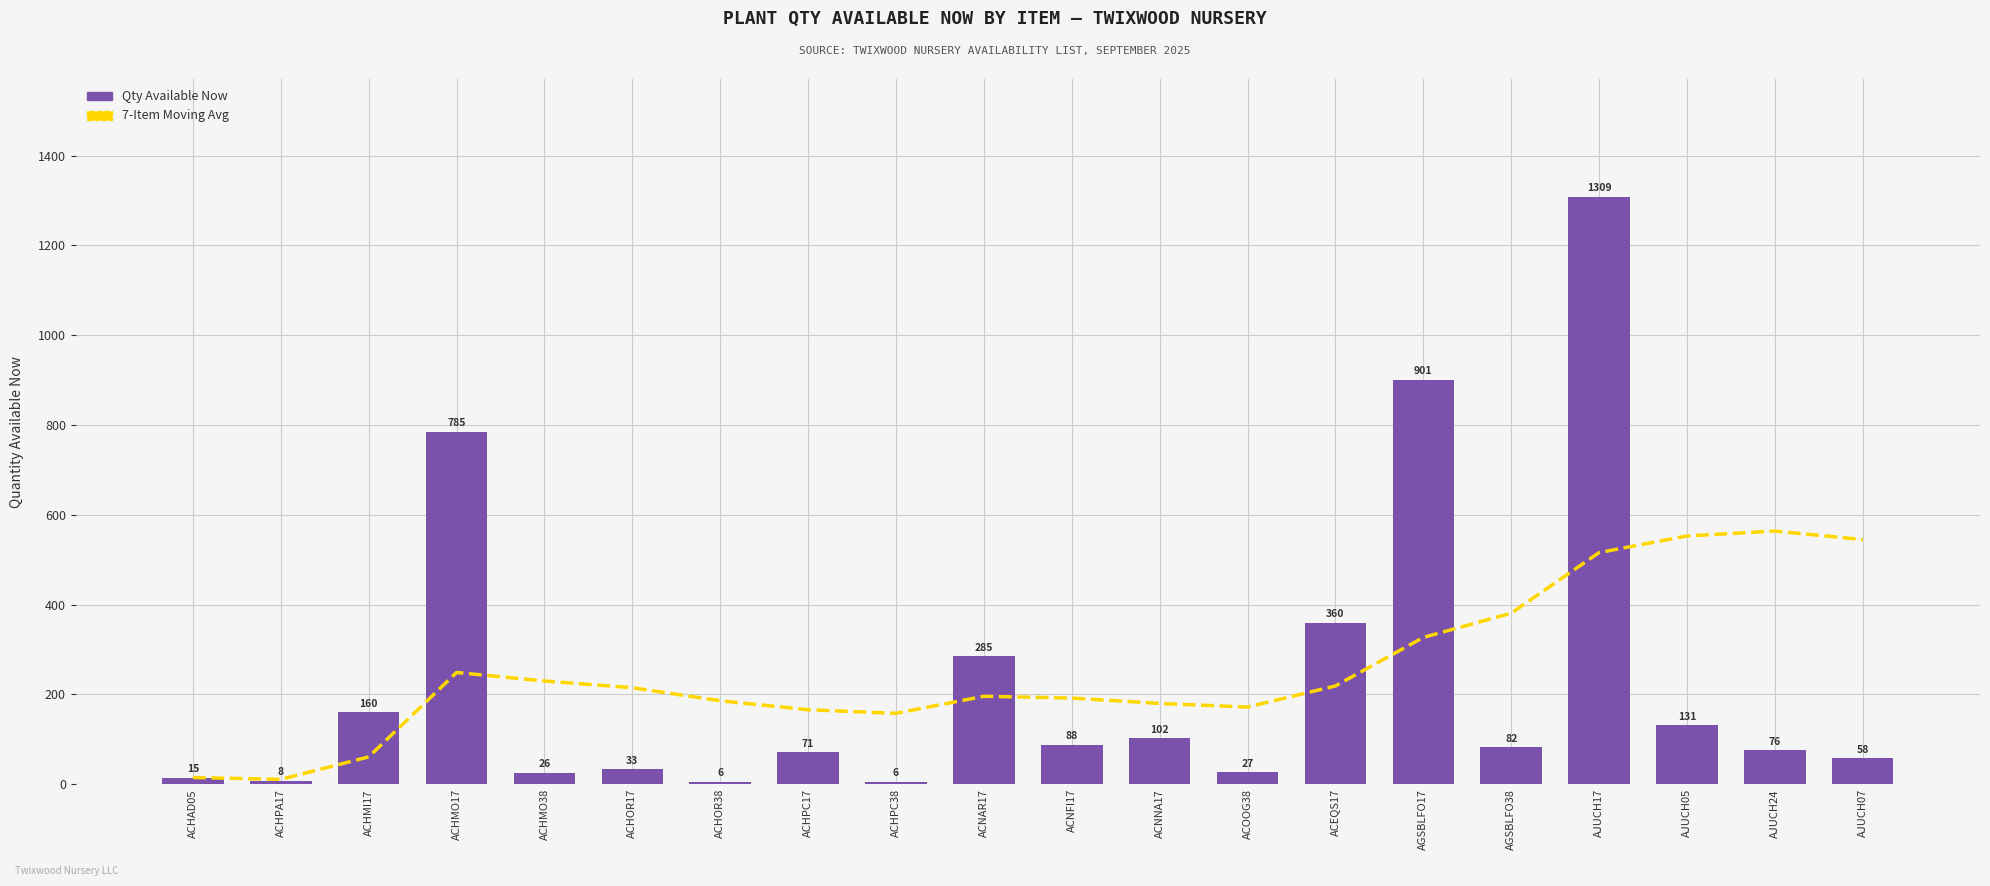

Which series has the widest spread of values?

Qty Available Now